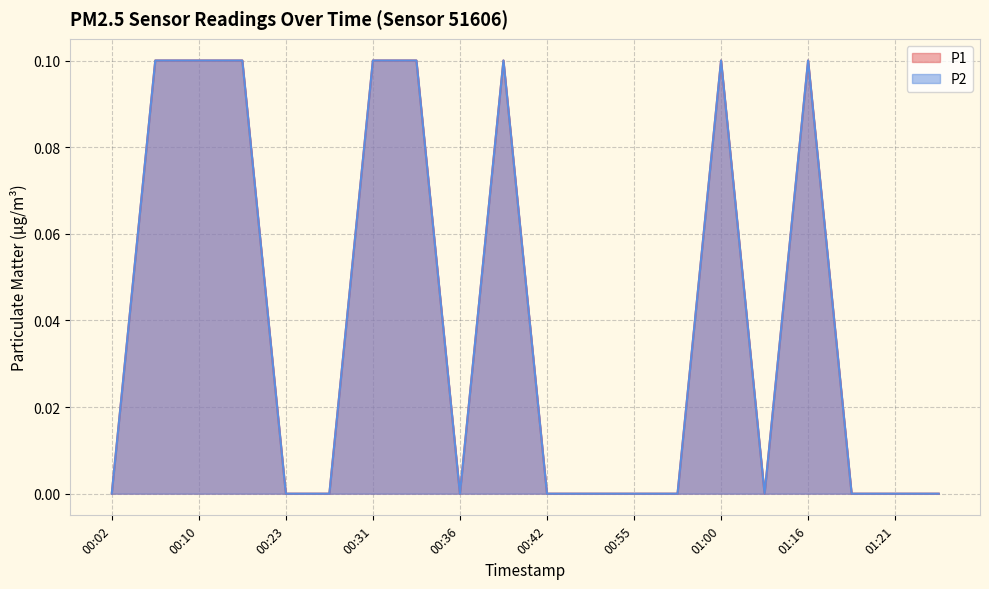

At which category is the sum across all series the highest?

00:04